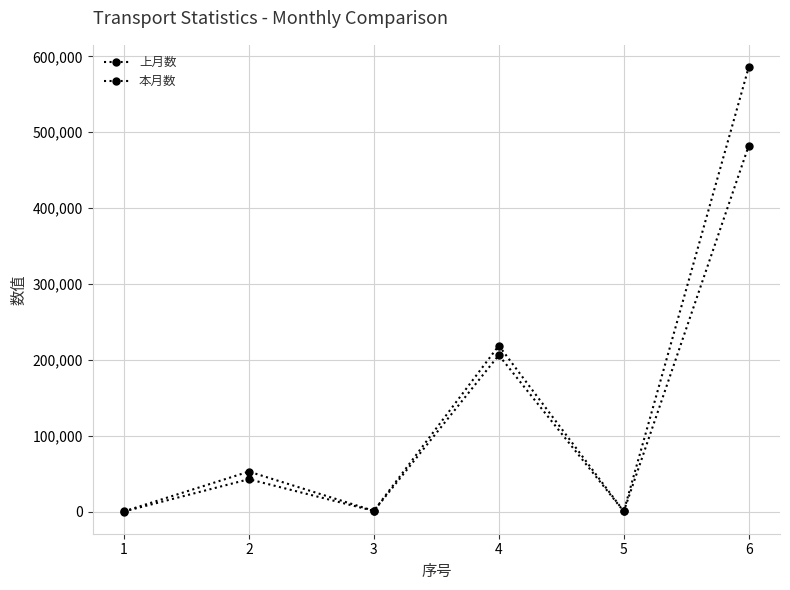

Is this an area chart (filled region under the line)?

No